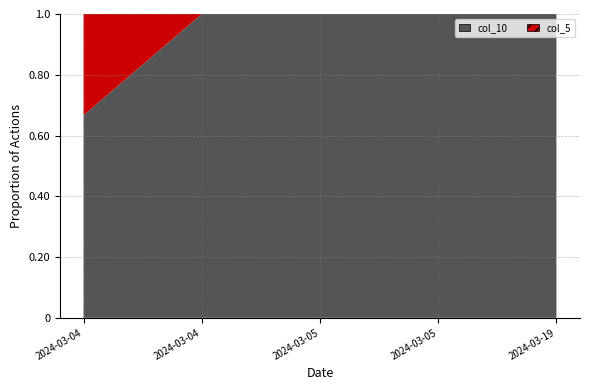

List the series in order of their peak value, highest first.

col_10, col_5